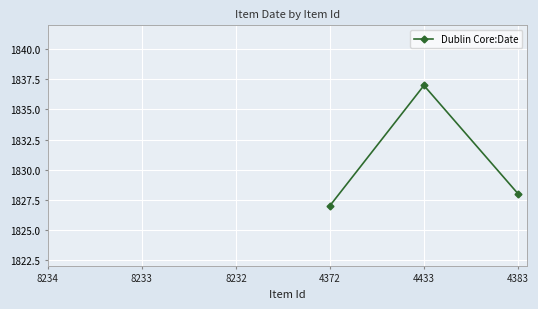

True or false: there are more than 1 points higher than both neighbors.

False